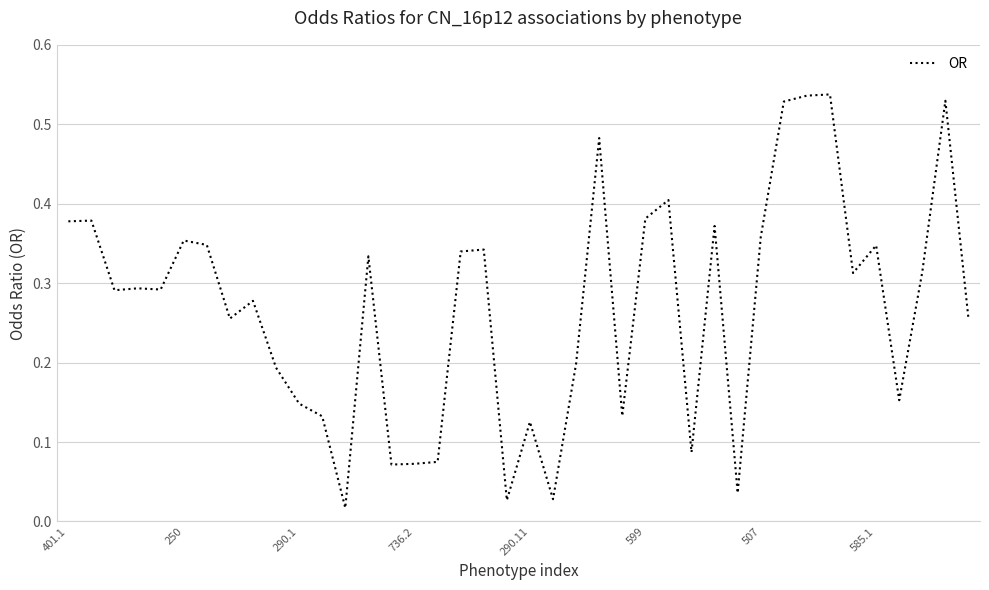

Is this an area chart (filled region under the line)?

No